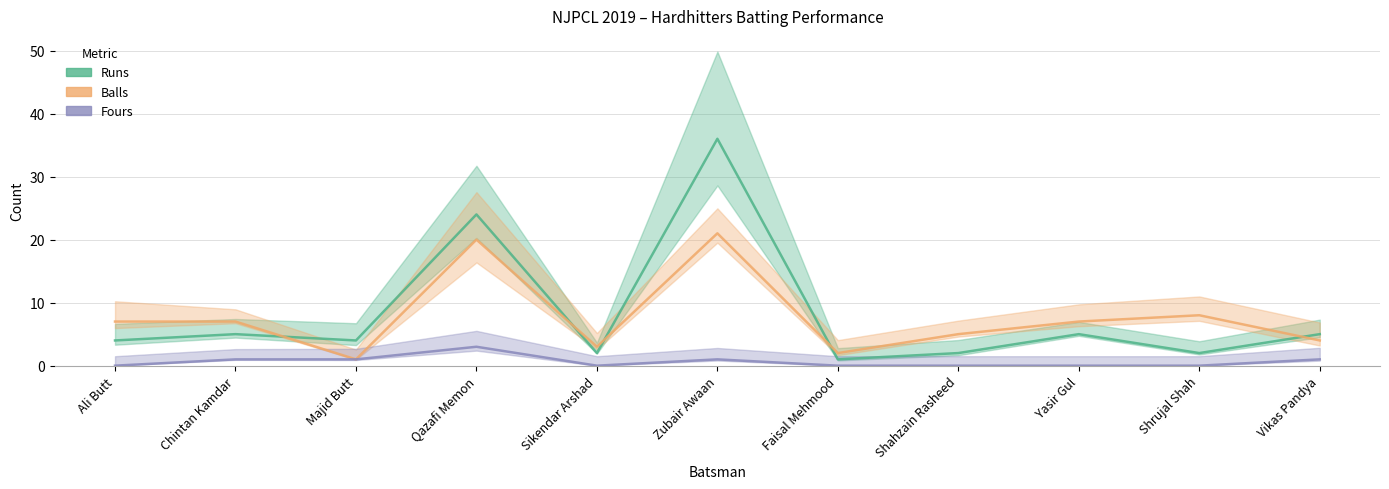

Reading left to right, list all the values displayed in this chart.

Runs: 4	5	4	24	2	36	1	2	5	2	5
Balls: 7	7	1	20	3	21	2	5	7	8	4
Fours: 0	1	1	3	0	1	0	0	0	0	1